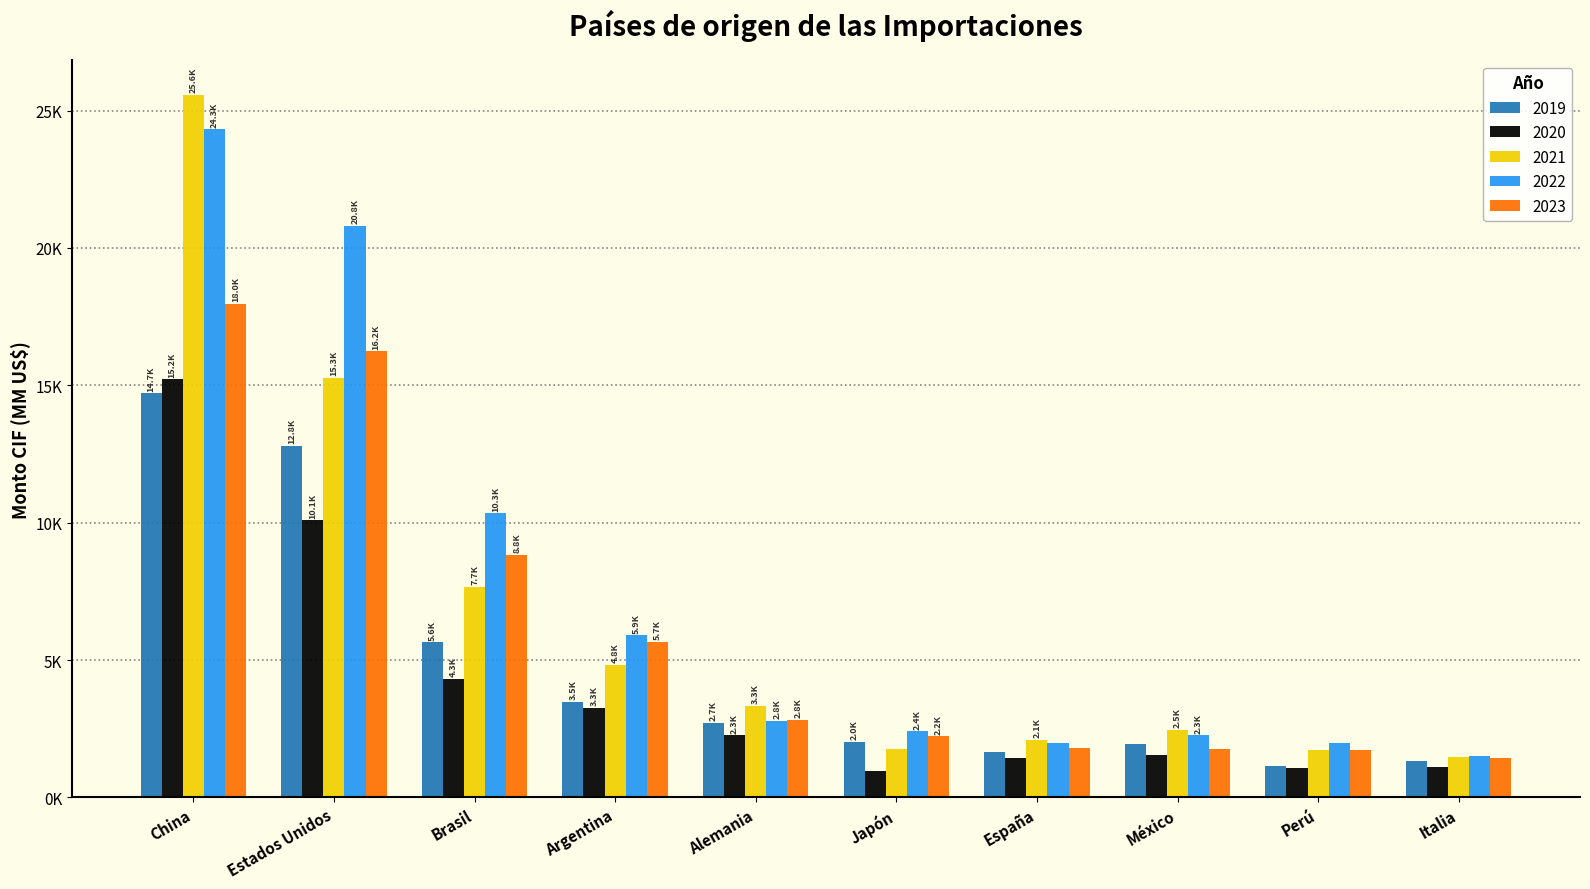

List the series in order of their overall mean, lowest first.

2020, 2019, 2023, 2021, 2022